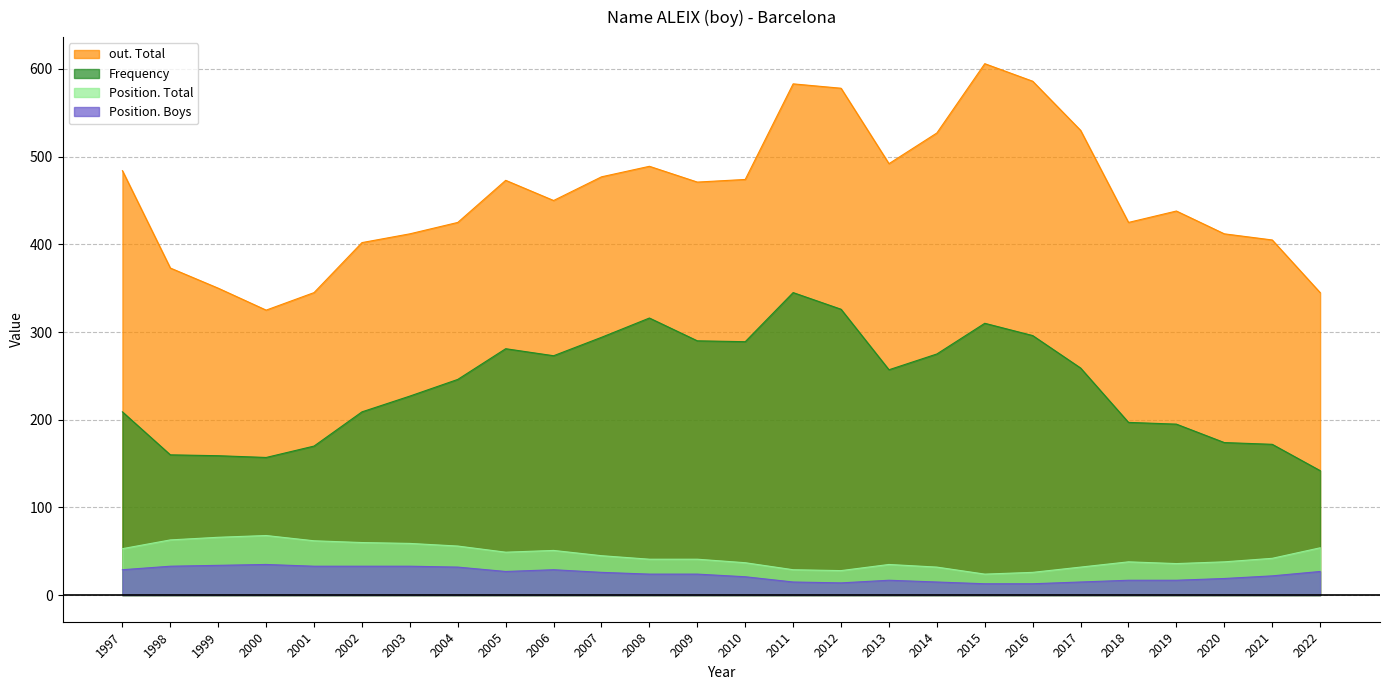

What is the minimum value shown in the chart?

13